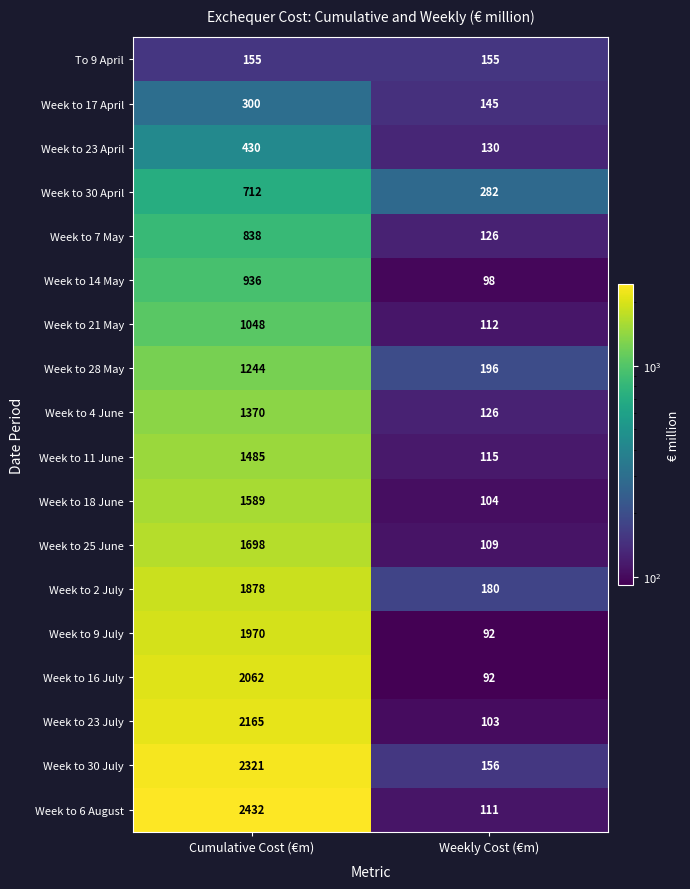

Which series has the largest total across all categories?

Week to 6 August